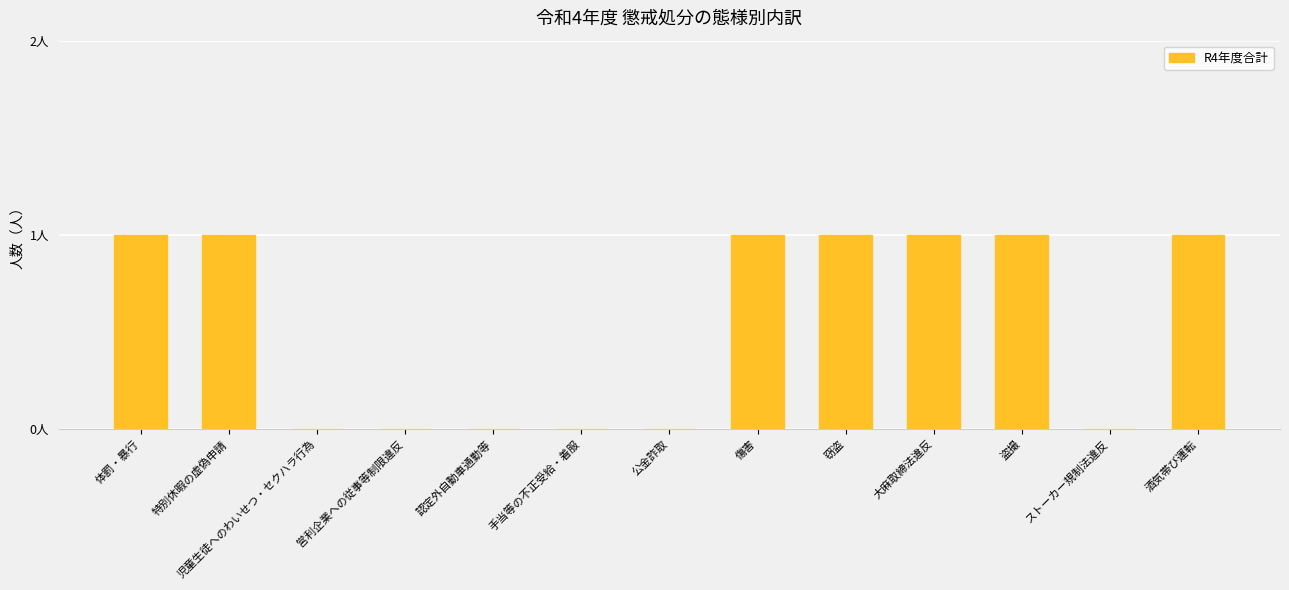

Reading right to left, transcribe all the data shown in this chart.

酒気帯び運転=1	ストーカー規制法違反=0	盗撮=1	大麻取締法違反=1	窃盗=1	傷害=1	公金詐取=0	手当等の不正受給・着服=0	認定外自動車通勤等=0	営利企業への従事等制限違反=0	児童生徒へのわいせつ・セクハラ行為=0	特別休暇の虚偽申請=1	体罰・暴行=1